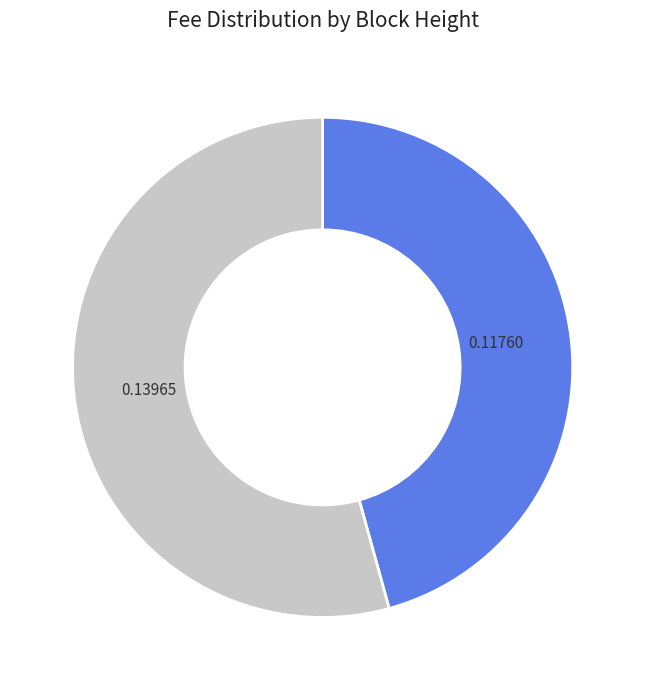

Count the number of slices in the pie.

2